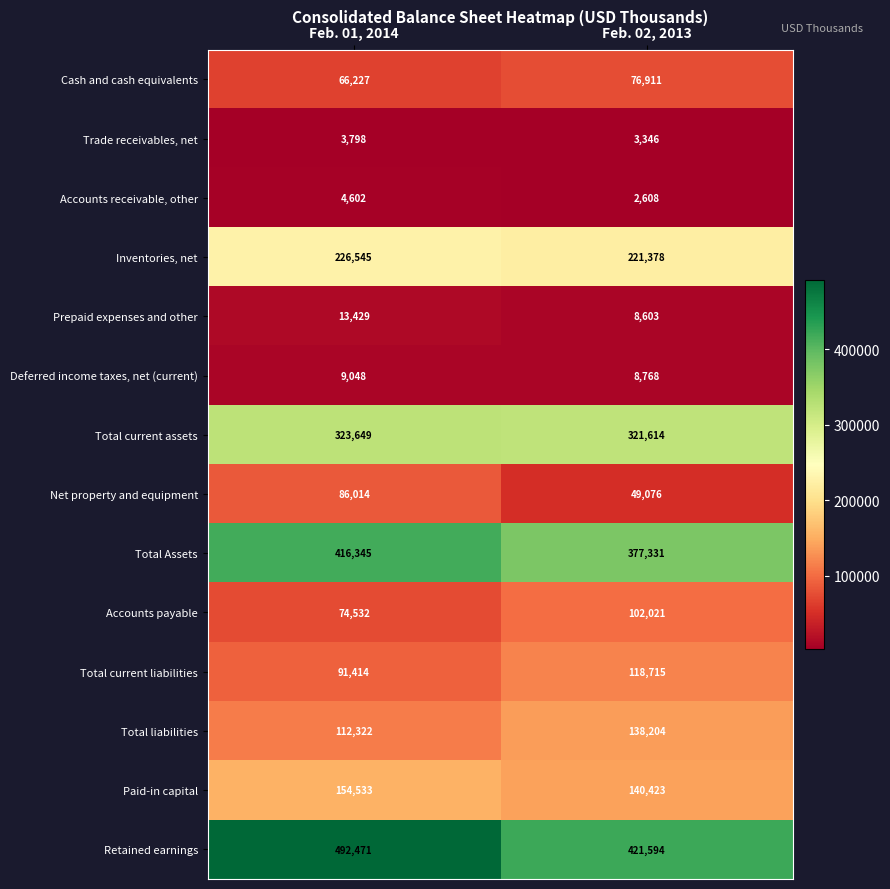

What is the spread (max minus min) of values at Feb. 01, 2014?

488673